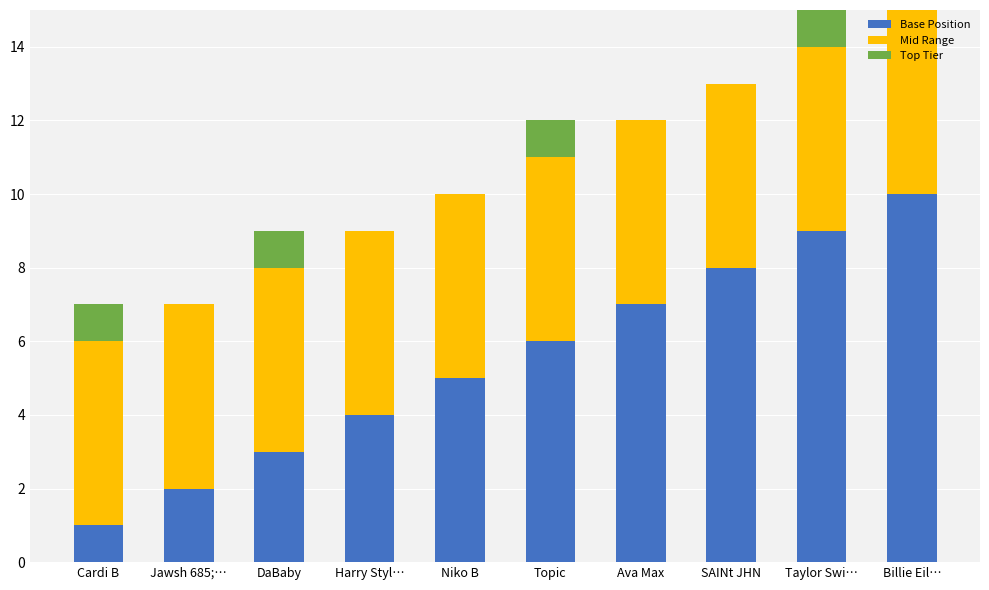

How many categories are shown in the chart?

10